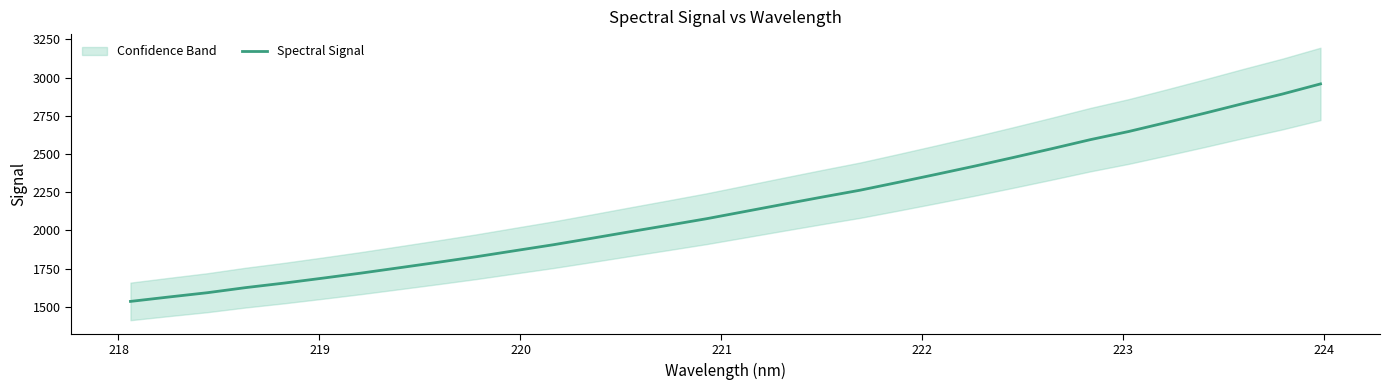

True or false: the data has more than 1 interior local peaks.

False